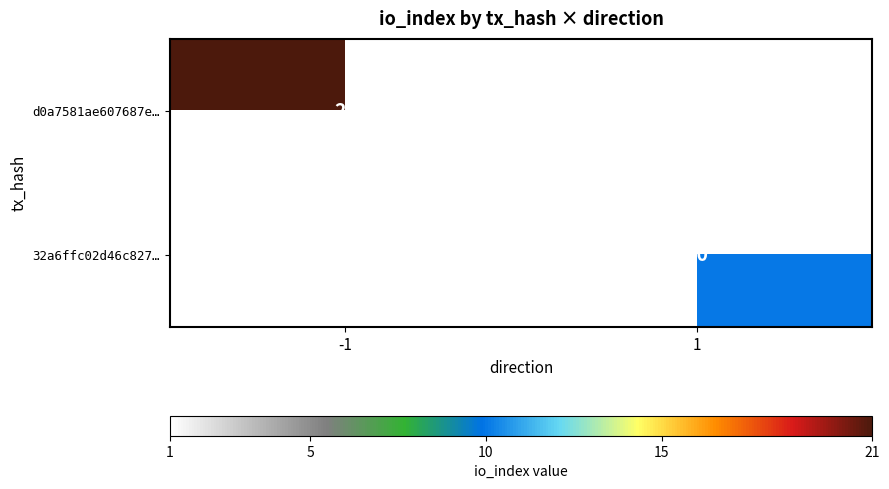

True or false: 32a6ffc02d46c827… has a value of 16 at 1.

False